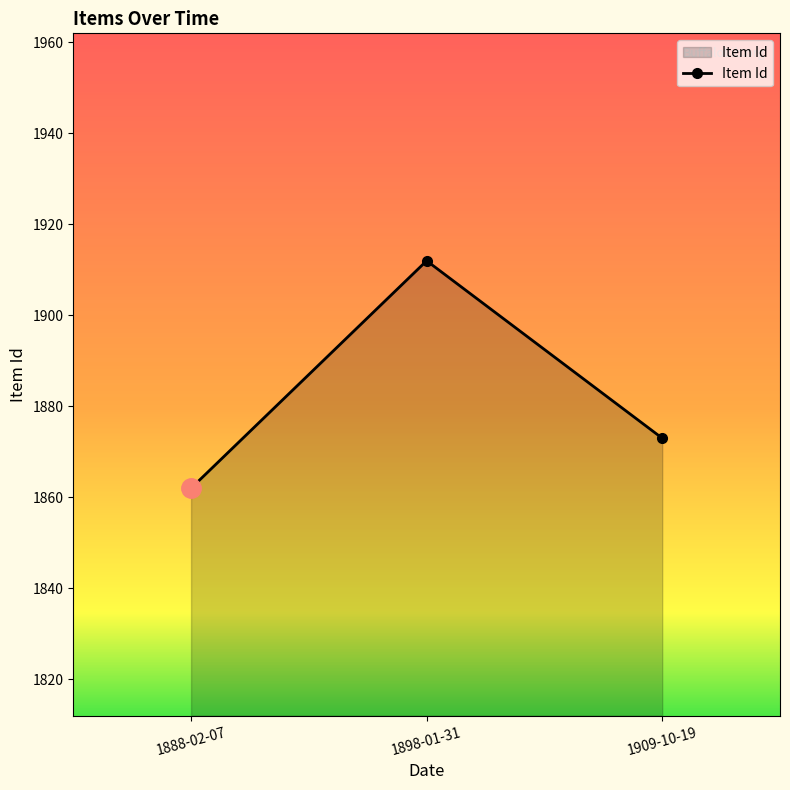

Which label corresponds to the largest value in the chart?

1898-01-31